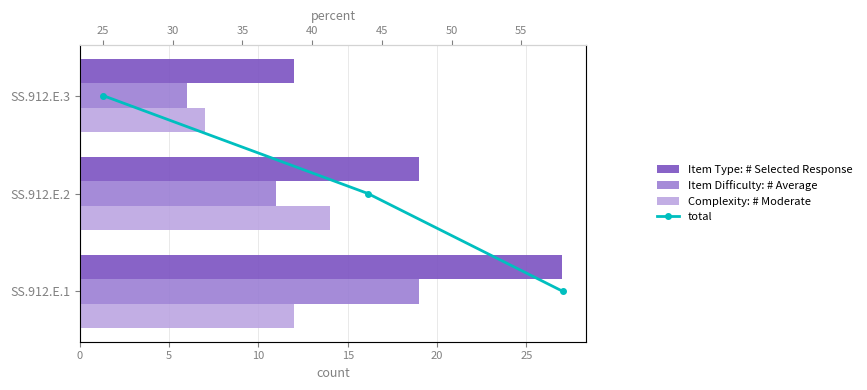

Is the value of Complexity: # Moderate at 0 greater than the value of total at 10?

Yes